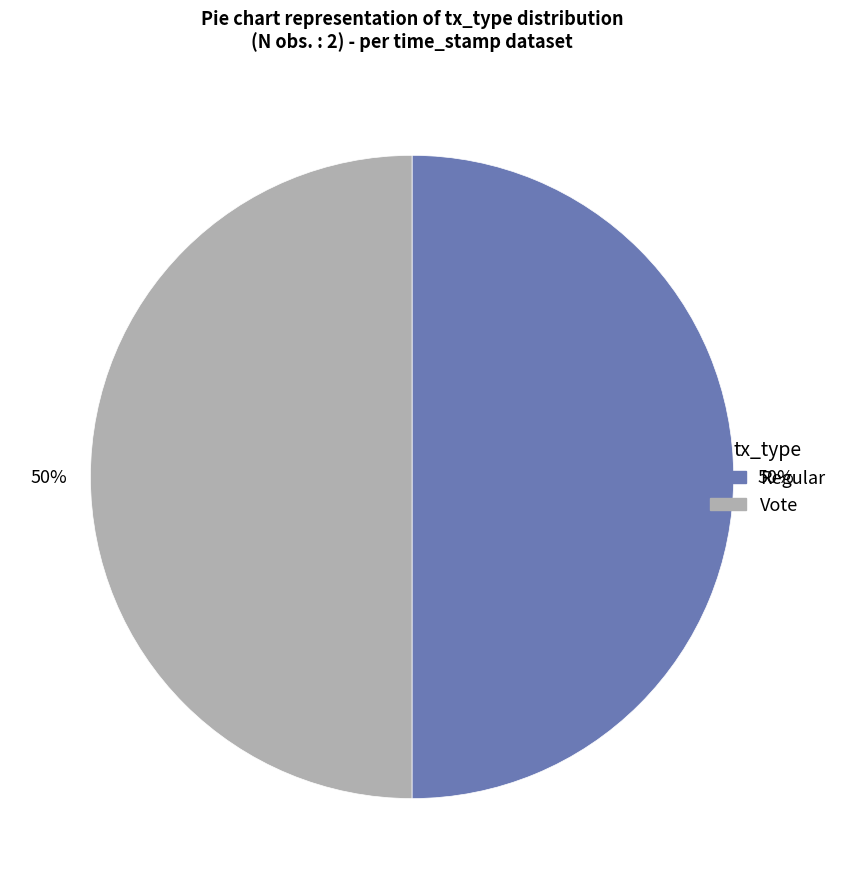

How many segments does this pie chart have?

2